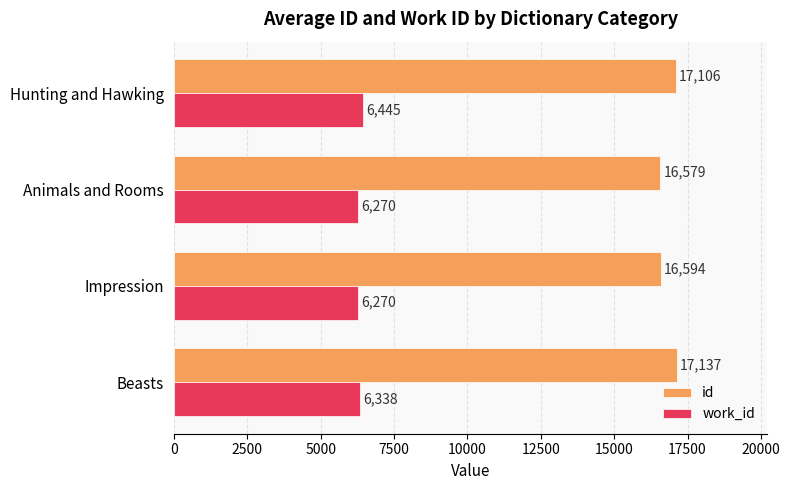

List the series in order of their peak value, highest first.

id, work_id